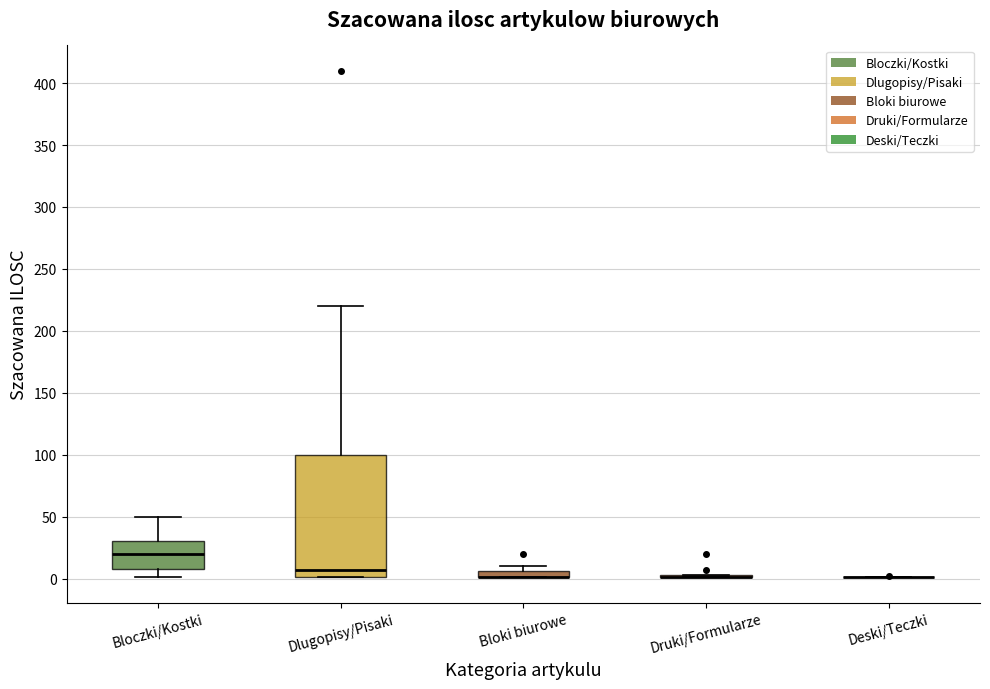

Which box is the tallest, from its lower edge to its upper edge?

Dlugopisy/Pisaki